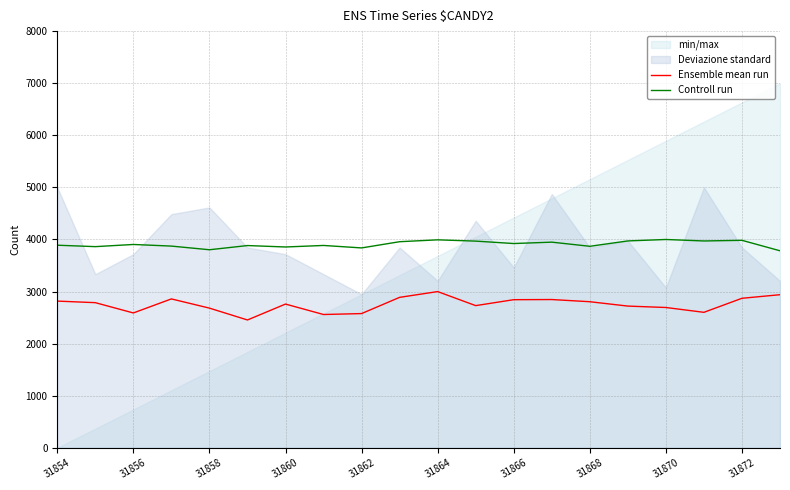

What is the average value of the Controll run series?

3908.4